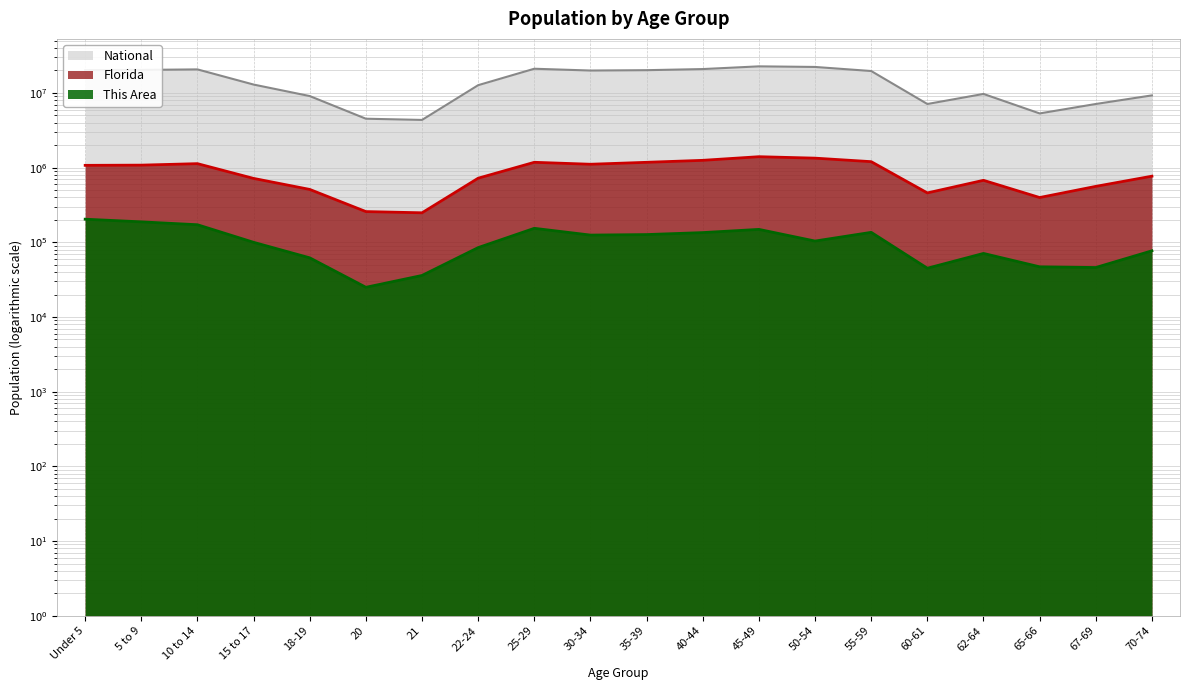

At 25-29, list the series in order from smallest to largest.

This Area, Florida, National